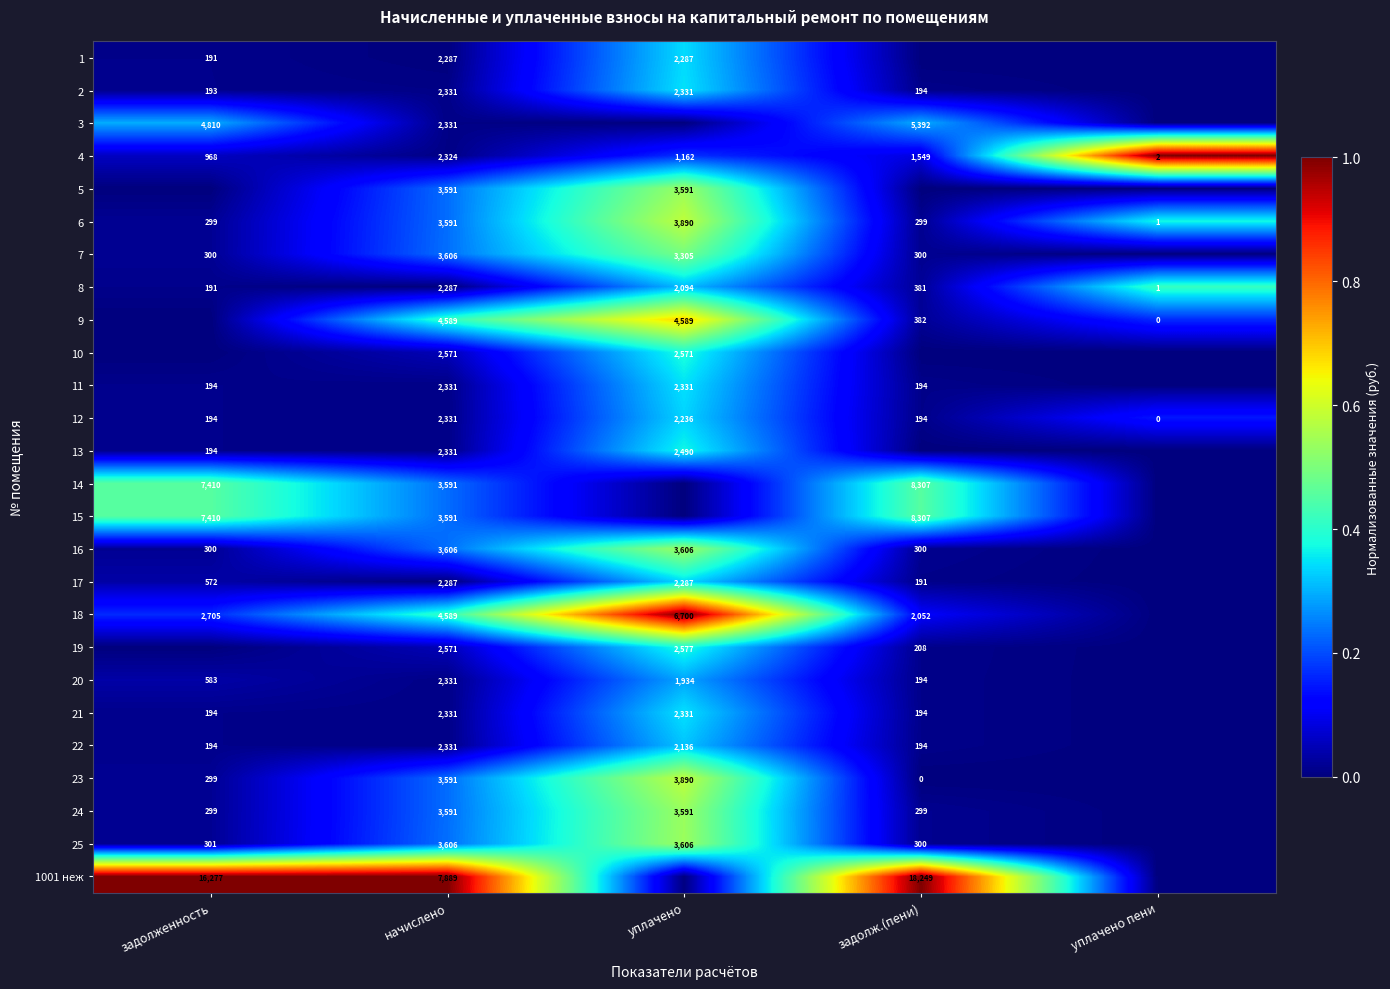

What is the total value across all series at начислено?

82406